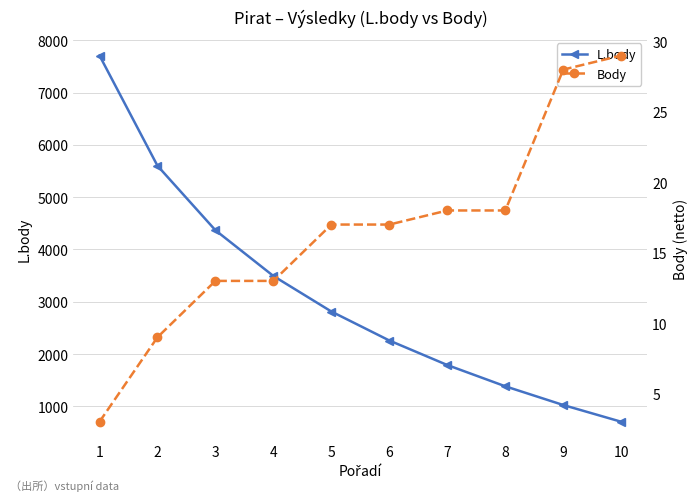

True or false: L.body has more than 1 interior local peaks.

False